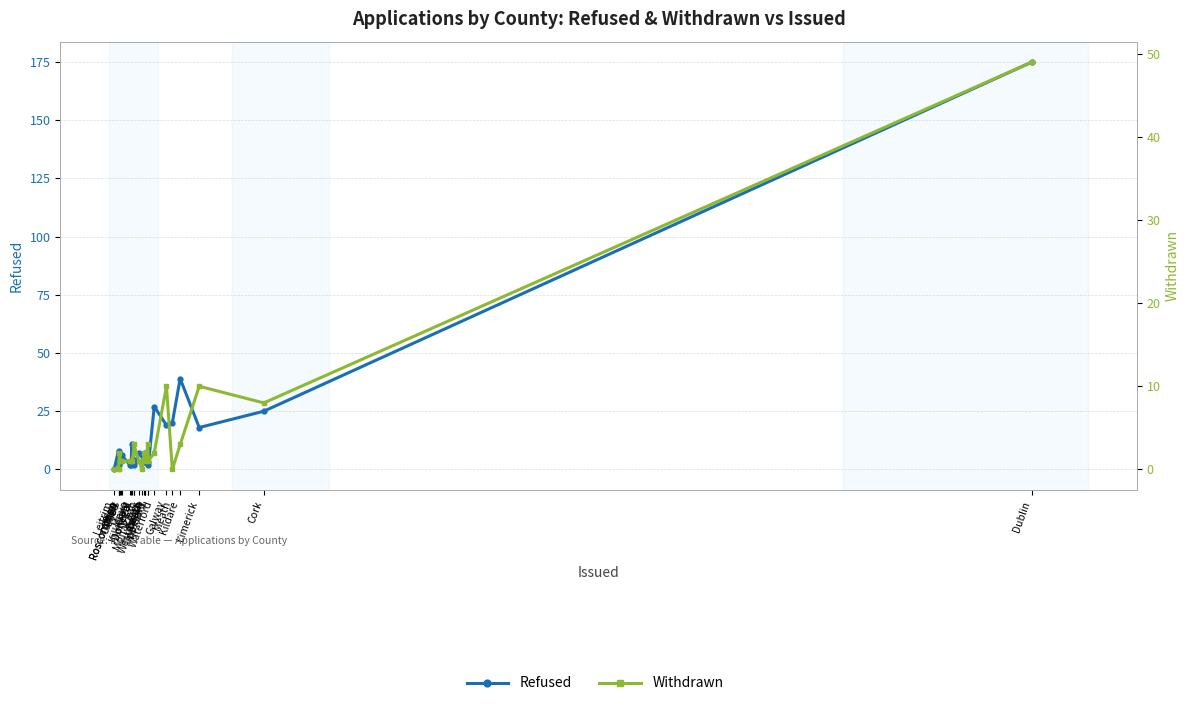

List the series in order of their overall mean, highest first.

Refused, Withdrawn